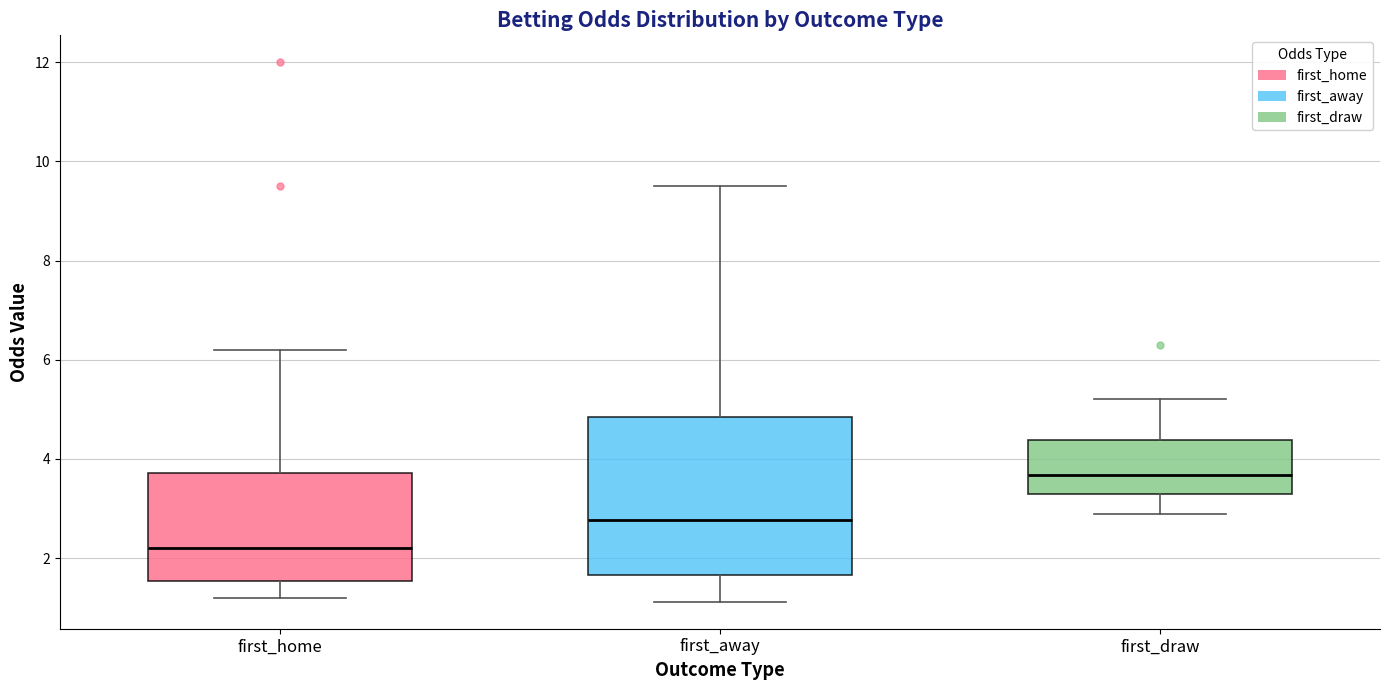

Which box has the lowest median line?

first_home